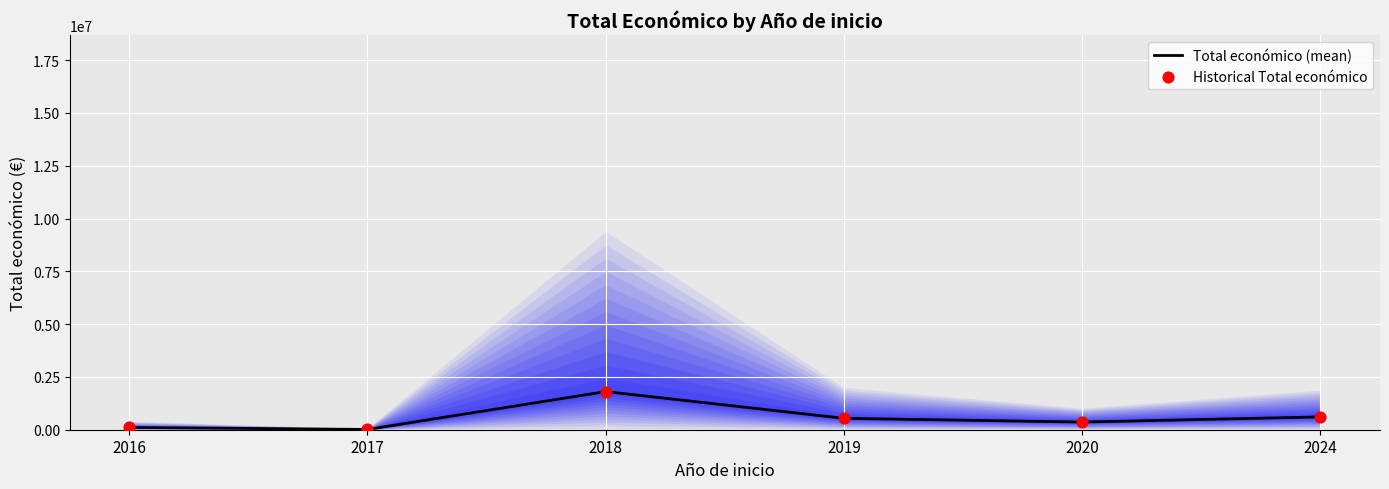

Which series has the widest spread of Y values?

Total económico (mean)